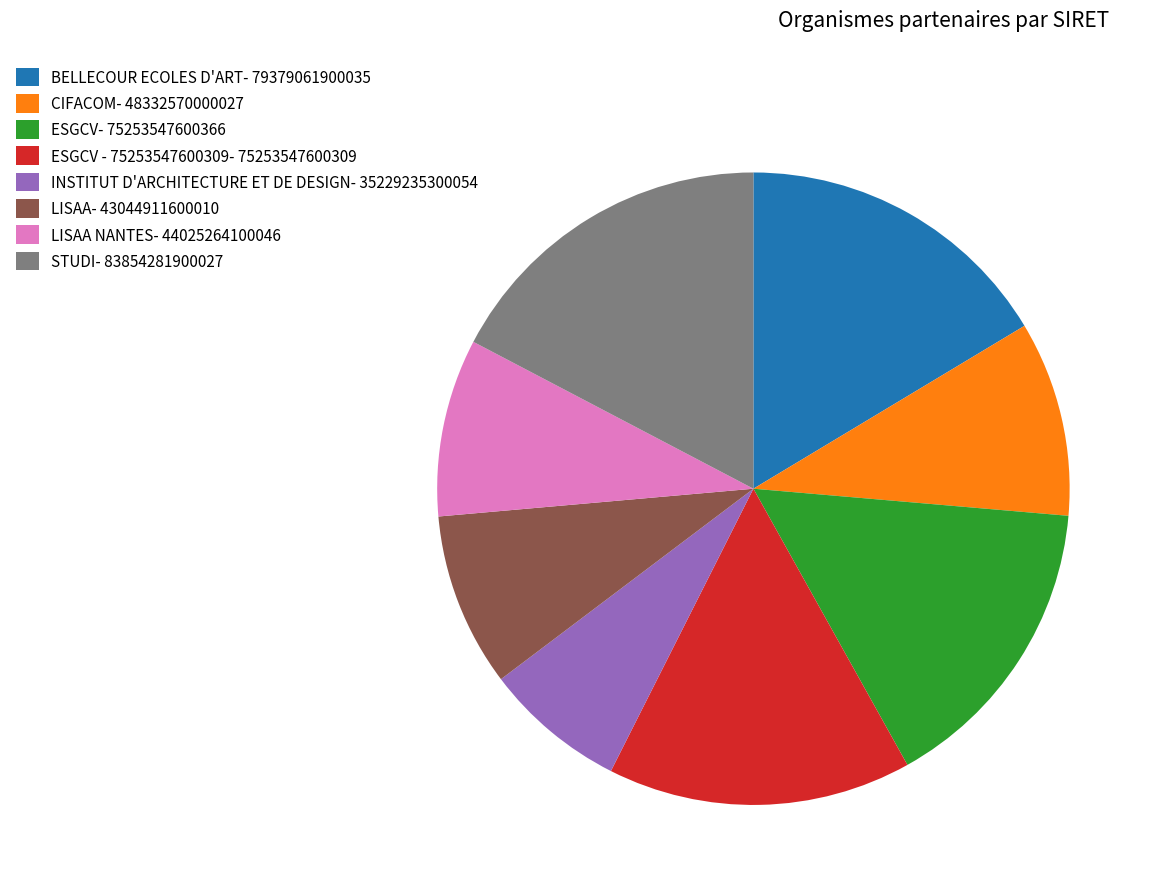

The ESGCV - 75253547600309- 75253547600309 slice represents 16% of the pie. True or false?

True